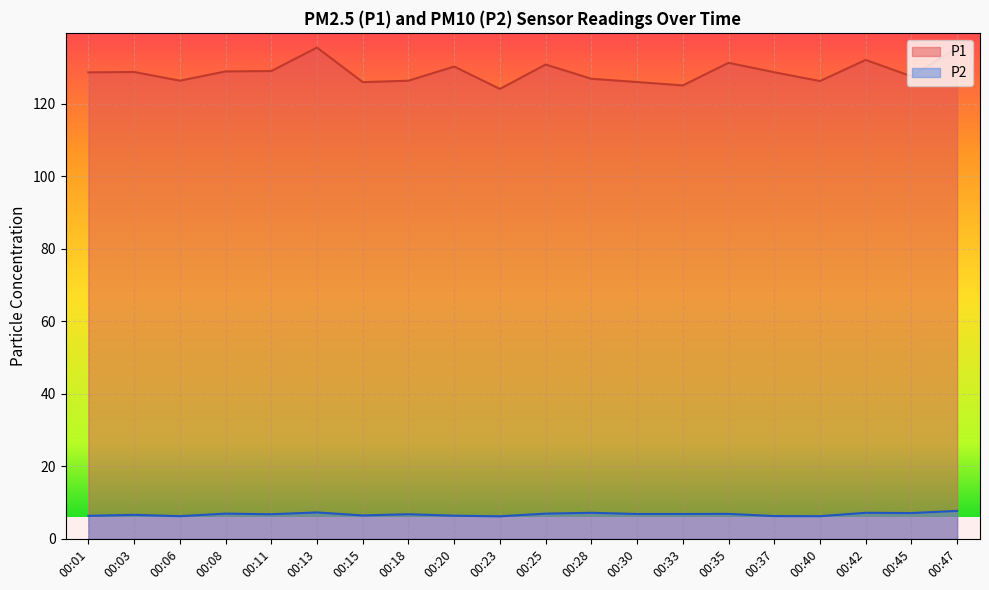

Reading right to left, list all the values displayed in this chart.

P1: 135.5	127.6	132.1	126.3	128.7	131.3	125.1	126.0	126.9	130.8	124.1	130.3	126.4	126.0	135.5	129.0	128.9	126.4	128.8	128.7
P2: 7.7	7.1	7.2	6.3	6.3	6.9	6.9	6.9	7.2	7.0	6.2	6.4	6.8	6.5	7.3	6.8	7.0	6.3	6.6	6.4